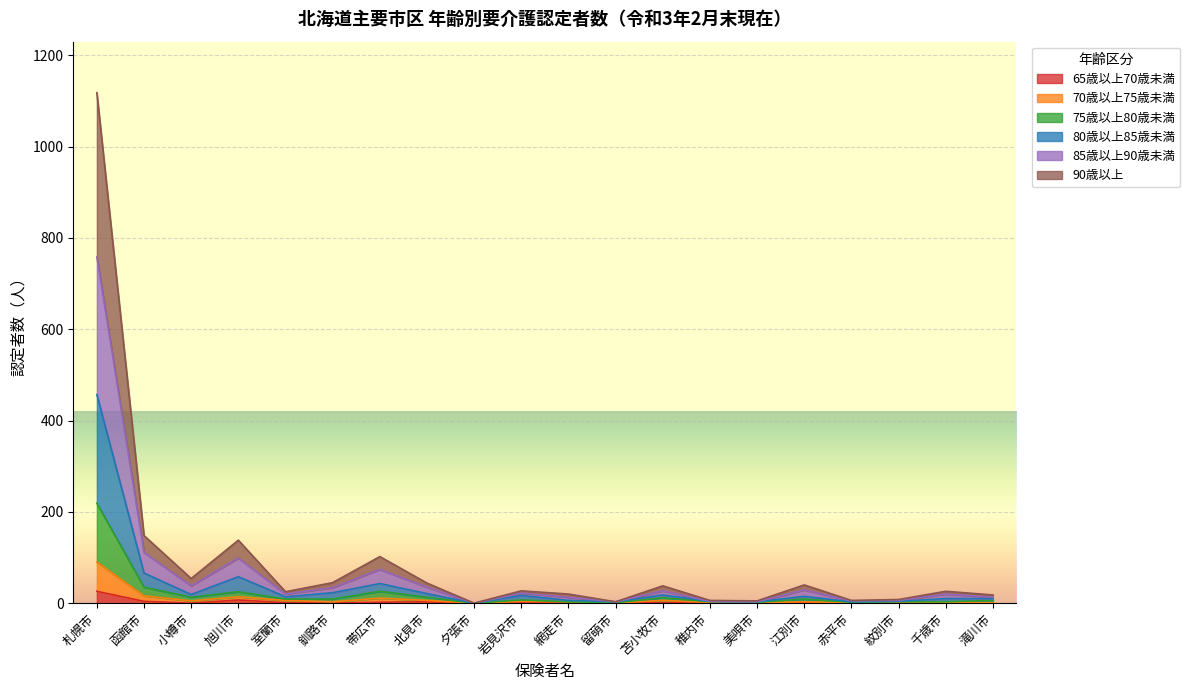

At how many categories does at least one series exceed 597?

1